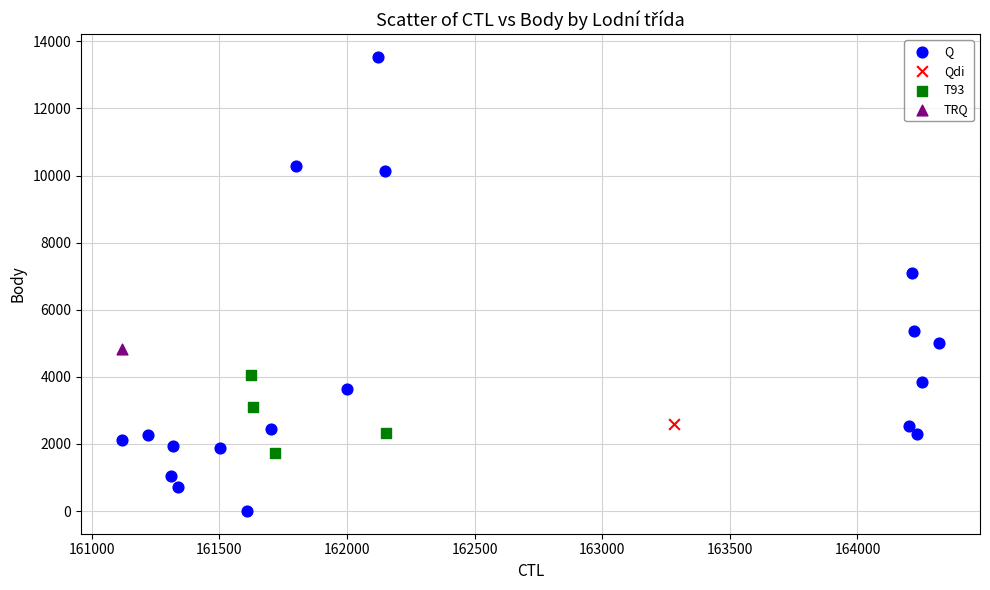

What are all the series names shown in the legend?

Q, Qdi, T93, TRQ